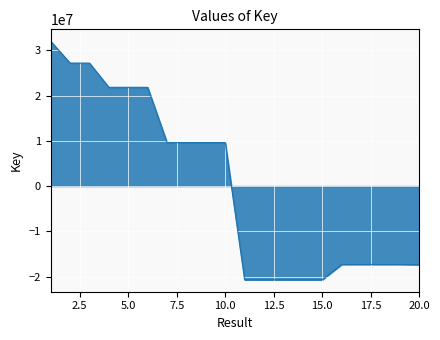

What is the smallest value displayed?

-20713660.9